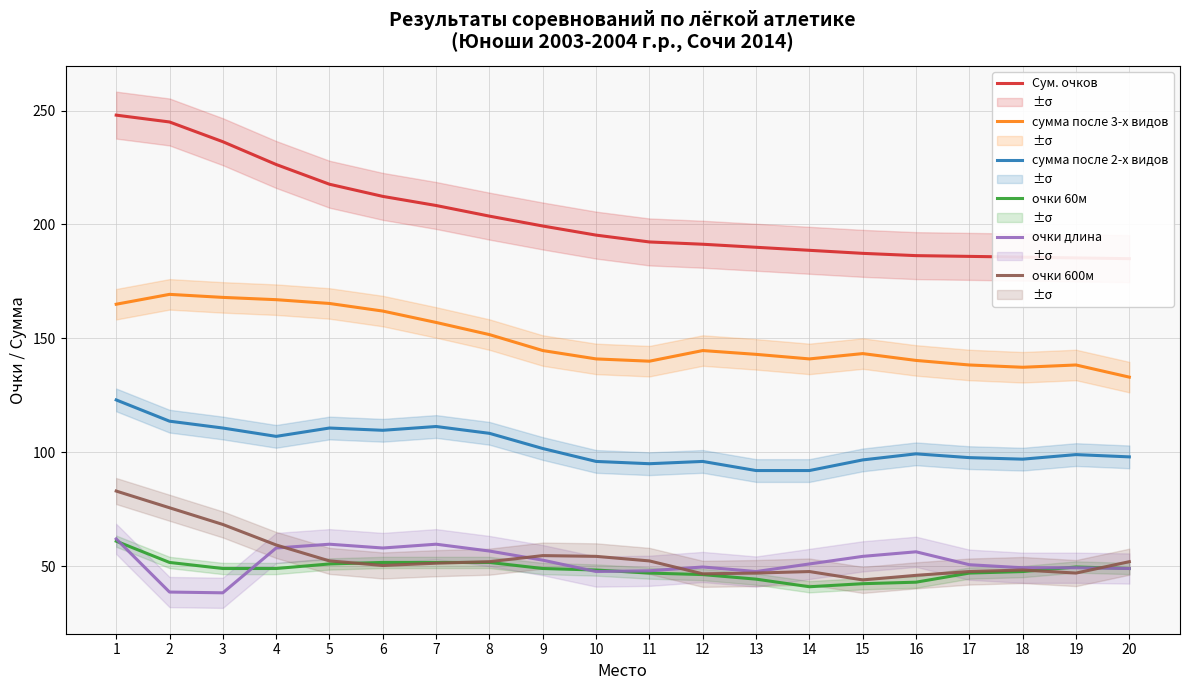

The value of сумма после 3-х видов at 16 is 89.1. True or false?

False